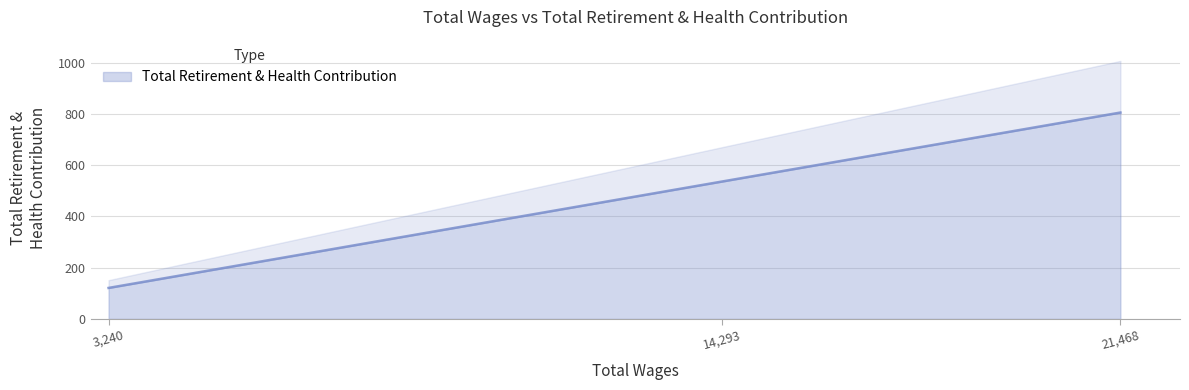

List the labels in order of Total Retirement & Health Contribution value, largest first.

21,468, 14,293, 3,240